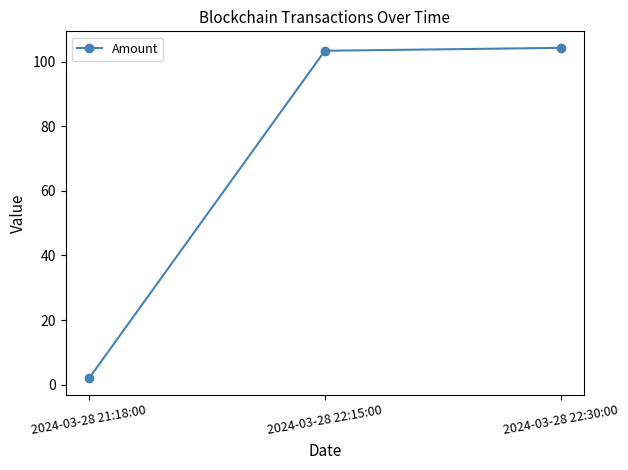

Reading right to left, what are all the values shown in this chart?

104.3	103.4	2.0